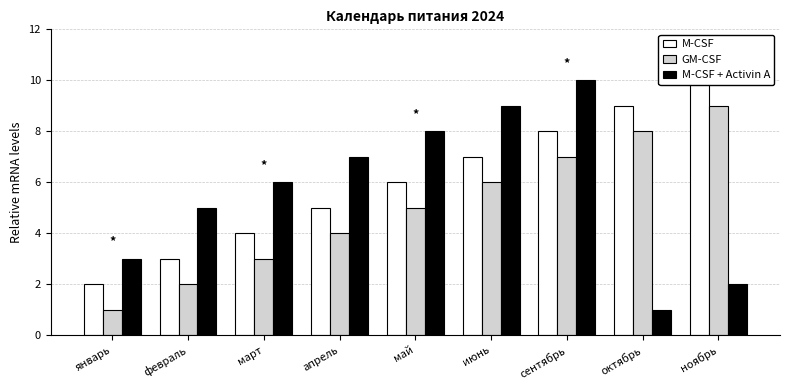

What is the total value across all series at май?

19